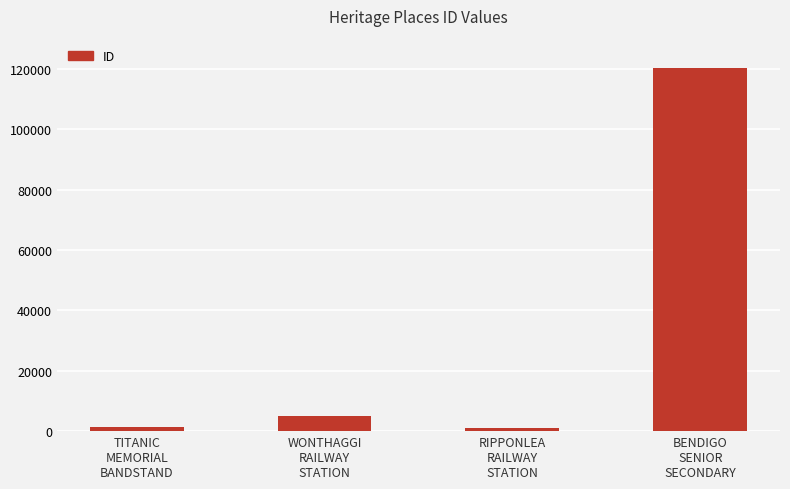

The value at WONTHAGGI
RAILWAY
STATION is 4851. True or false?

True